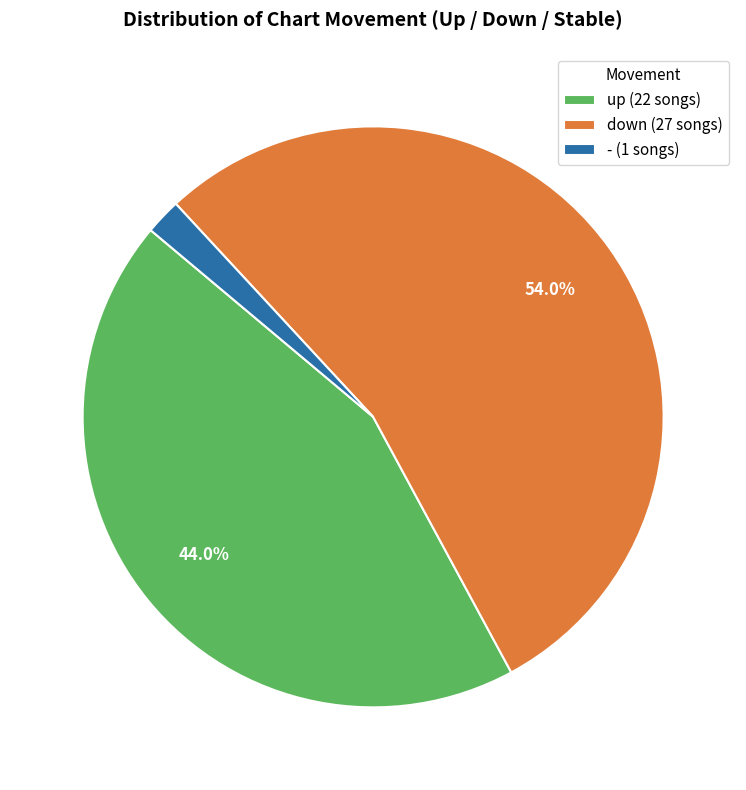

Is there a majority slice in this chart?

Yes